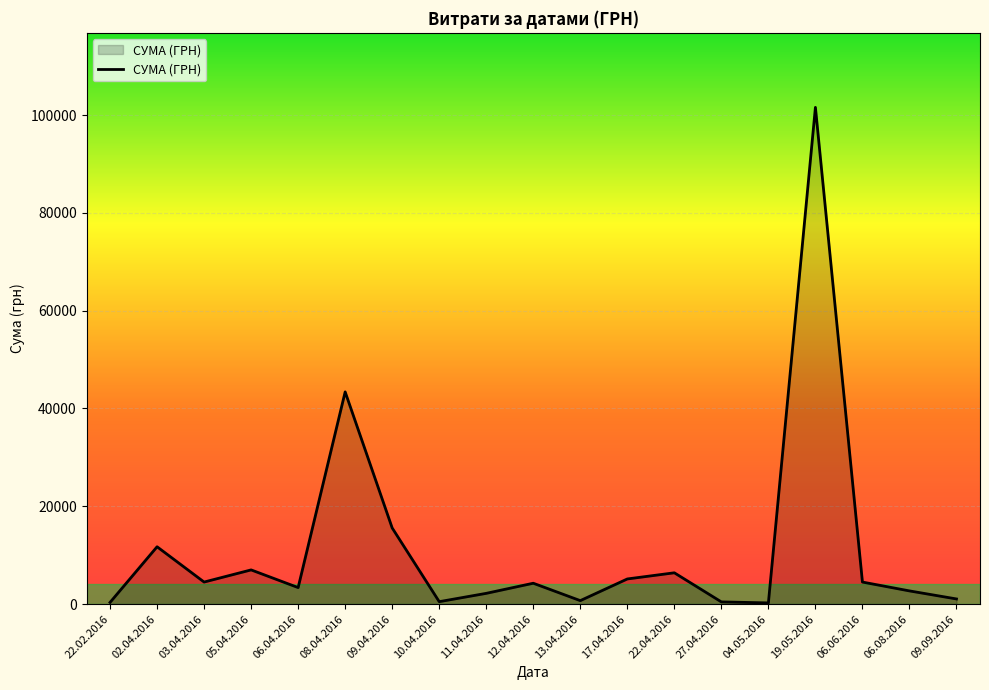

What is the maximum value shown in the chart?

101565.0